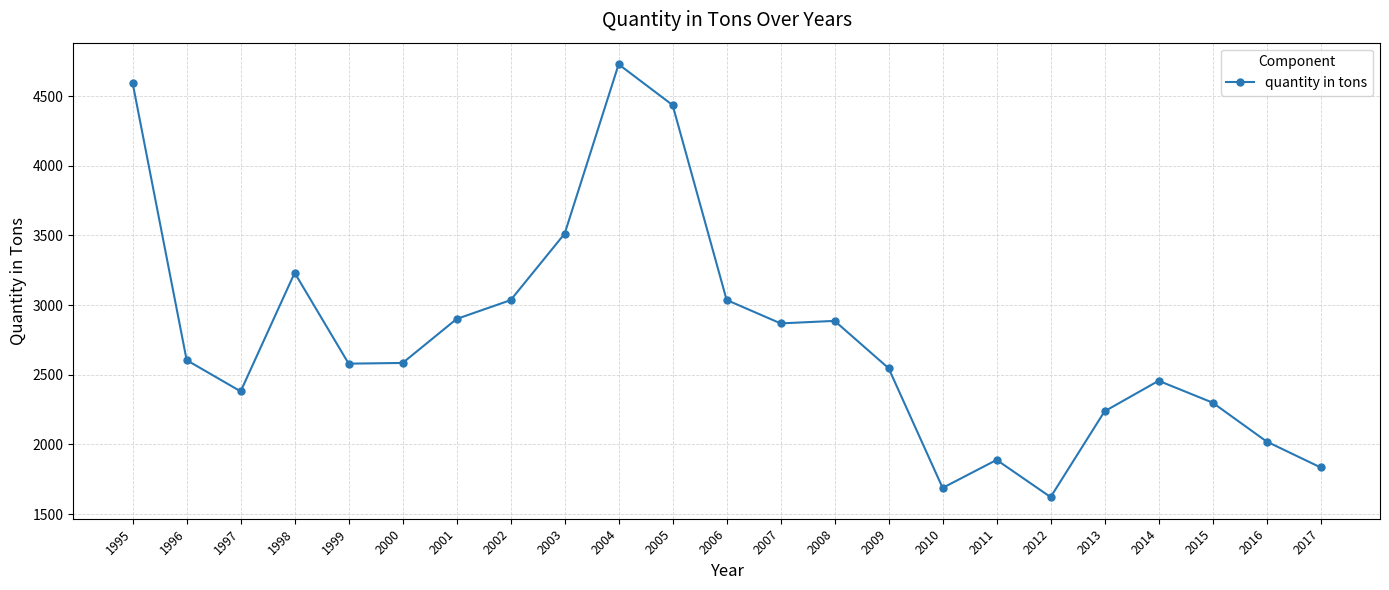

What is the difference between the second highest and minimum values?

2971